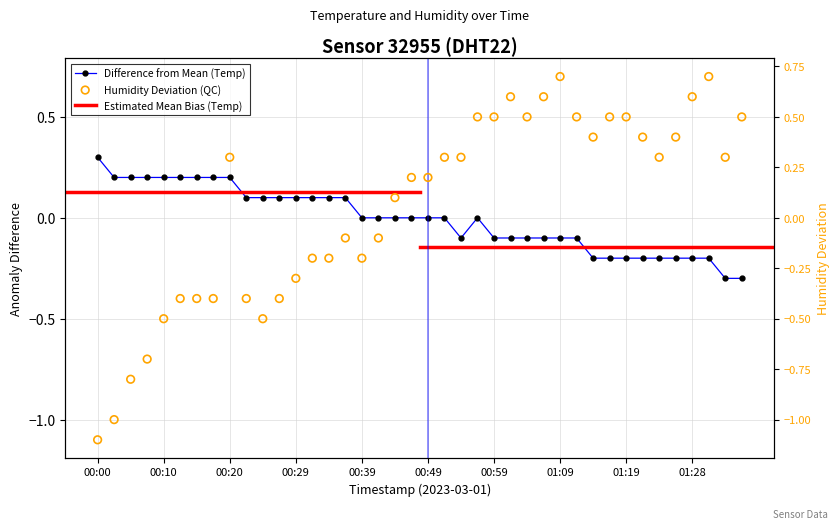

Is the value of humidity at 01:14 greater than the value of temperature at 00:59?

Yes